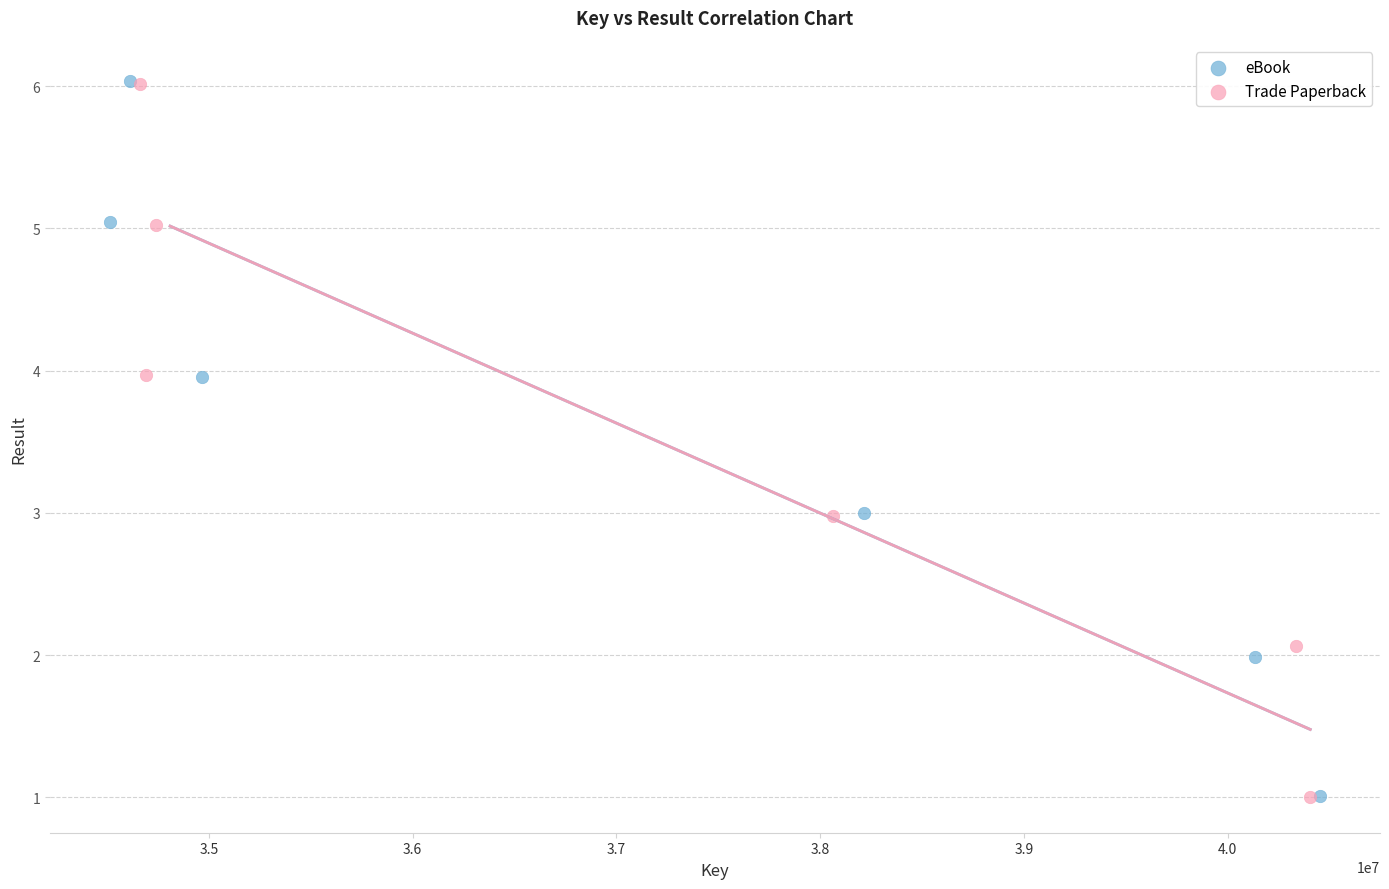

Which series has the widest spread of Y values?

eBook